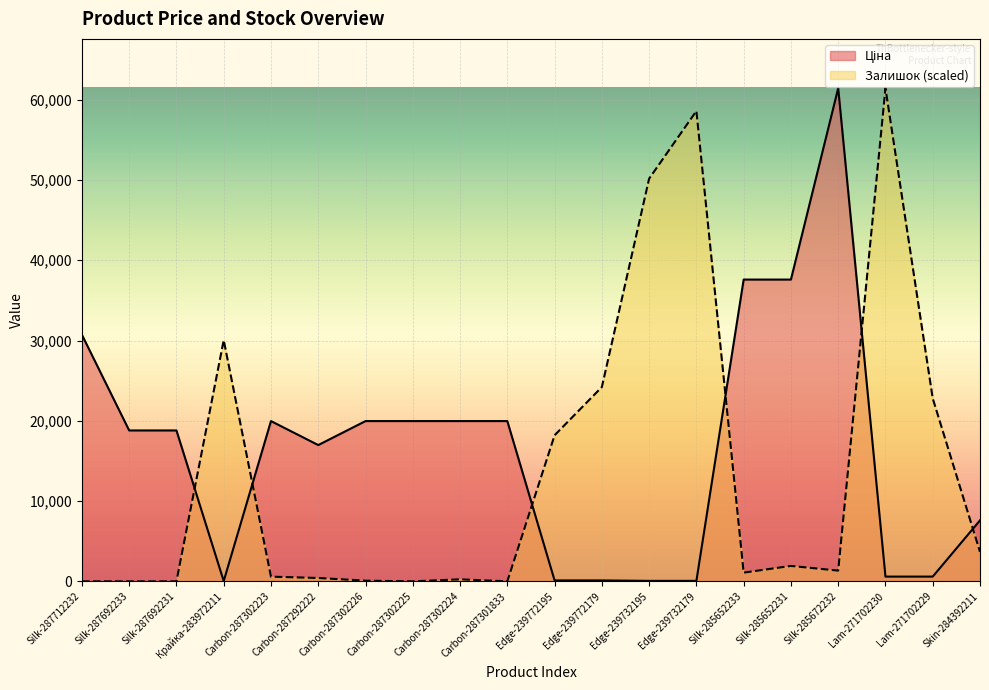

What is the difference between the highest and lowest values at Carbon-287302225?

19964.2